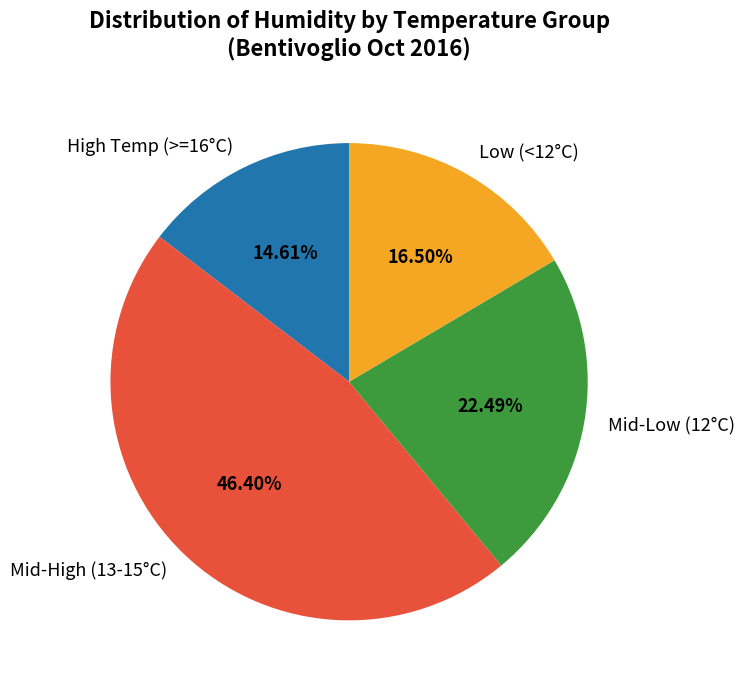

To the nearest percent, what is the difference between the largest and smallest slice percentages?

32%